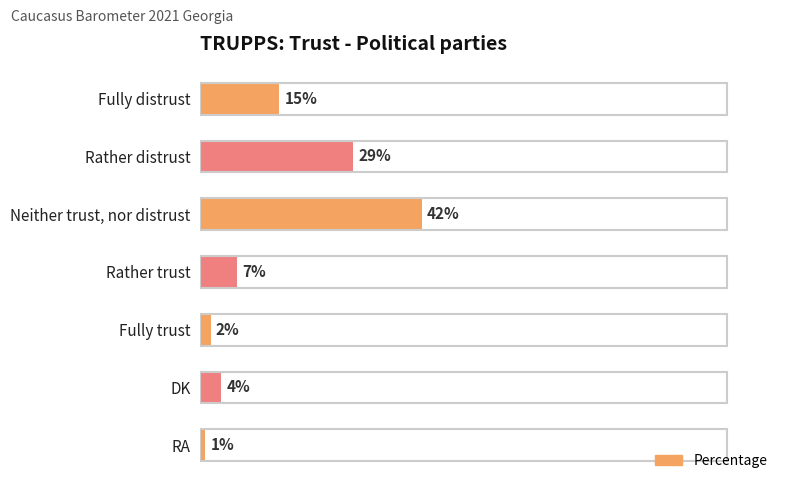

What is the label of the 1st bar from the top?

Fully distrust